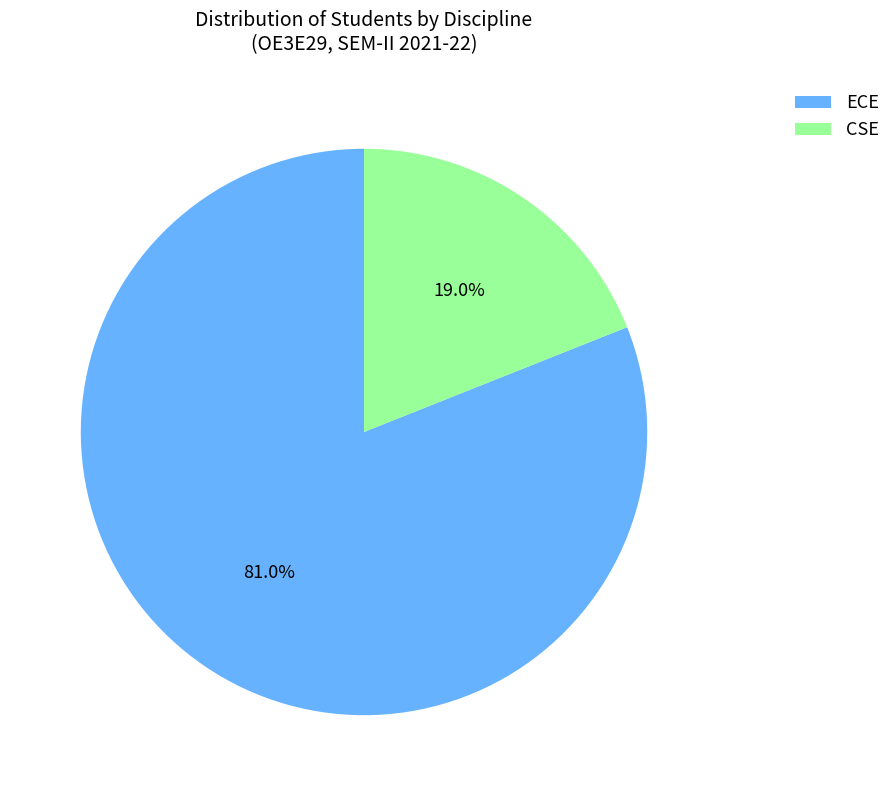

Does ECE account for over 50% of the chart?

Yes